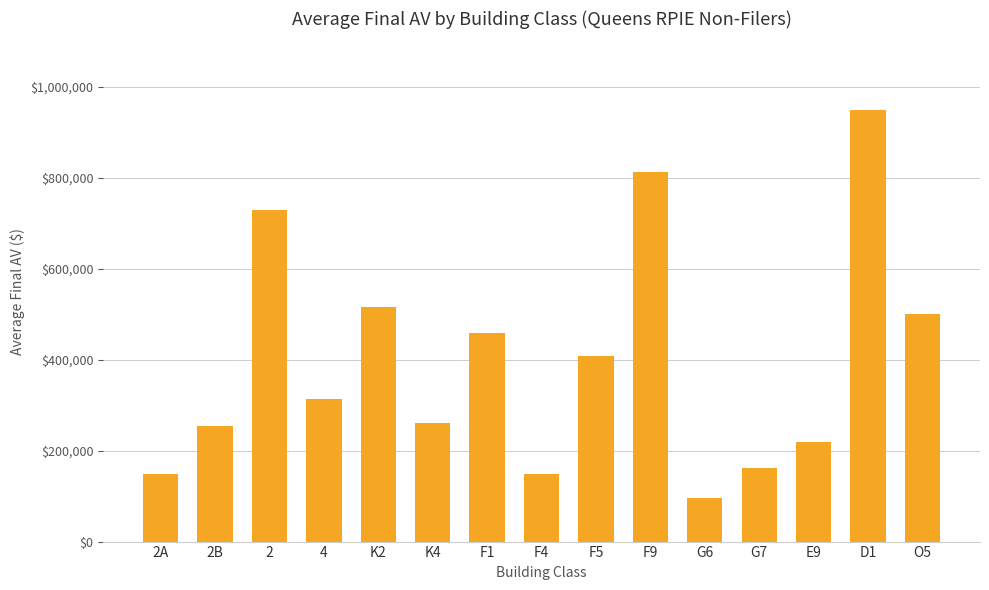

What is the sum of all values?

5975223